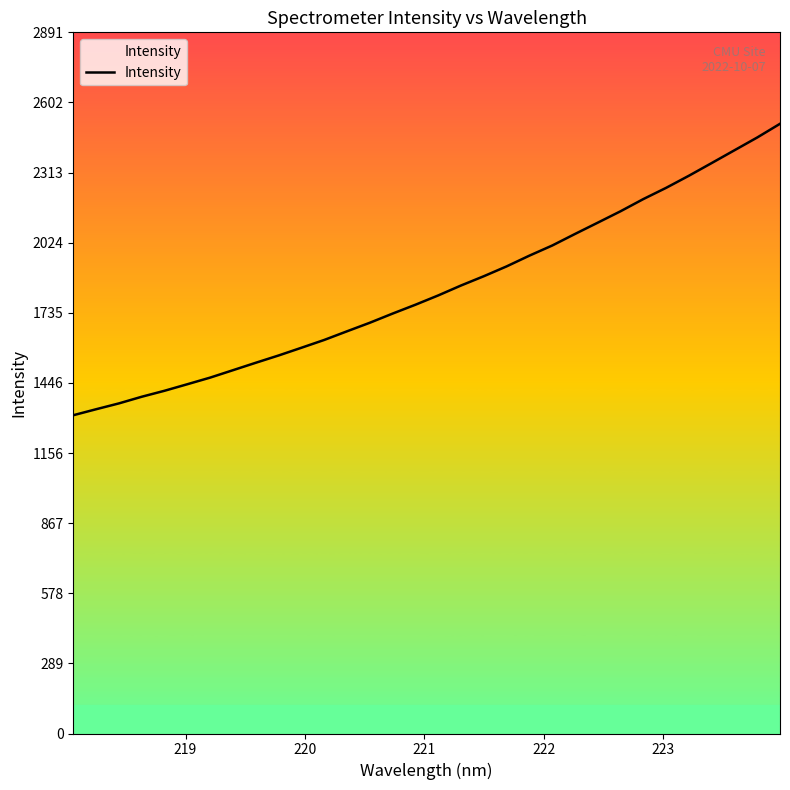

What is the difference between the maximum and minimum values?

1201.7